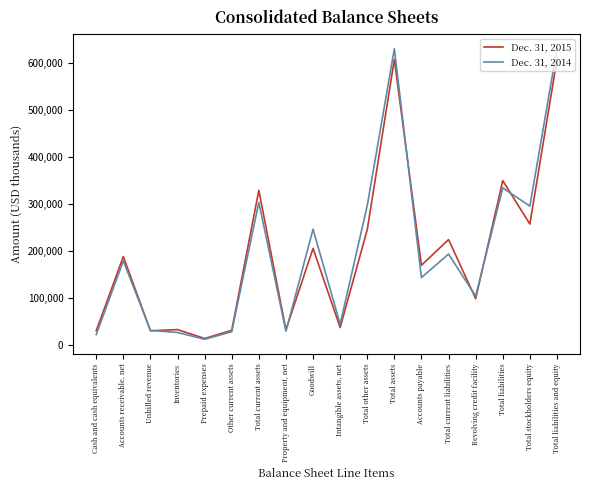

At Total current assets, list the series in order from smallest to largest.

Dec. 31, 2014, Dec. 31, 2015